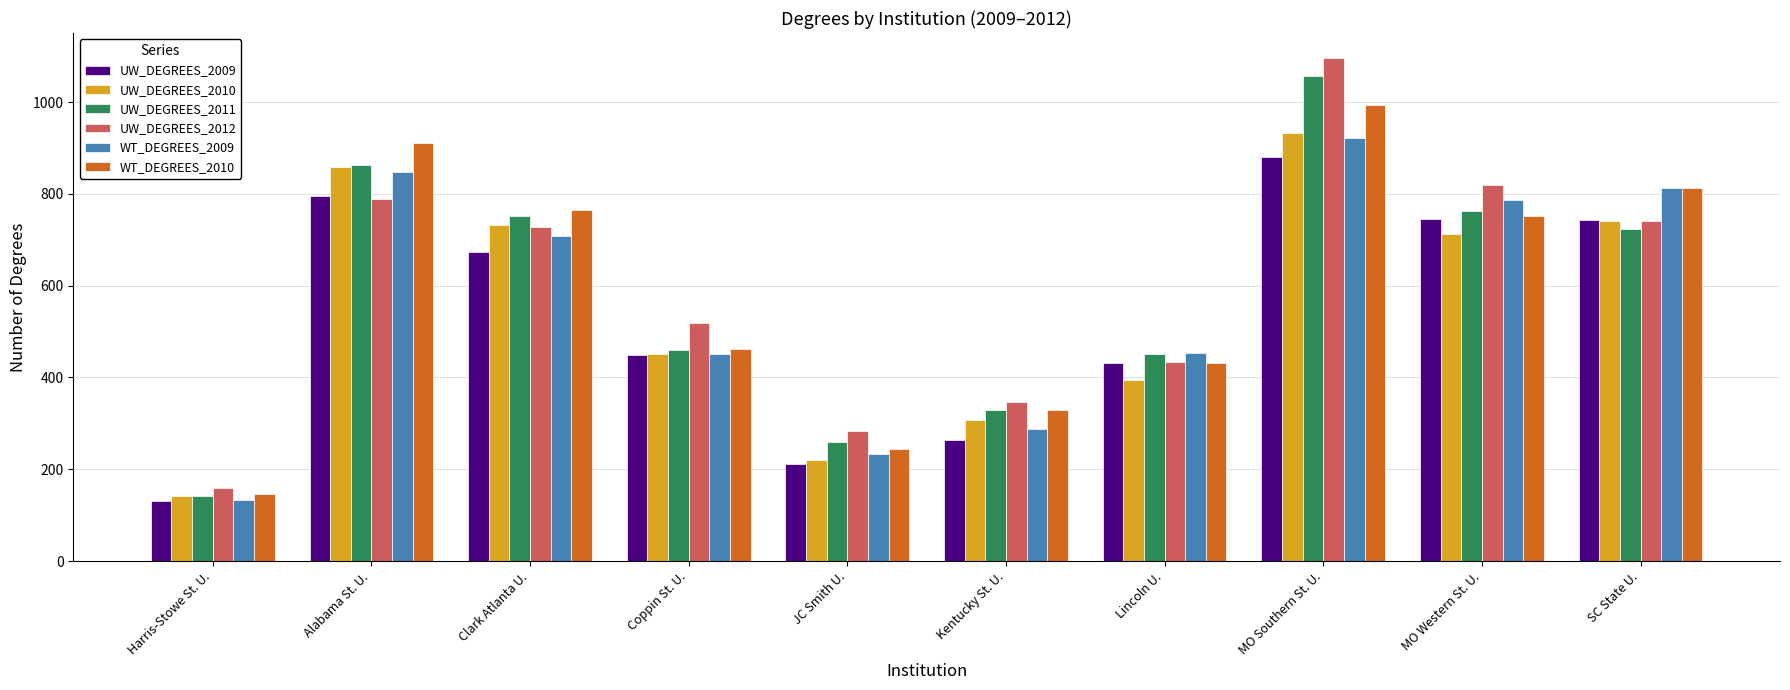

How many categories are shown in the chart?

10